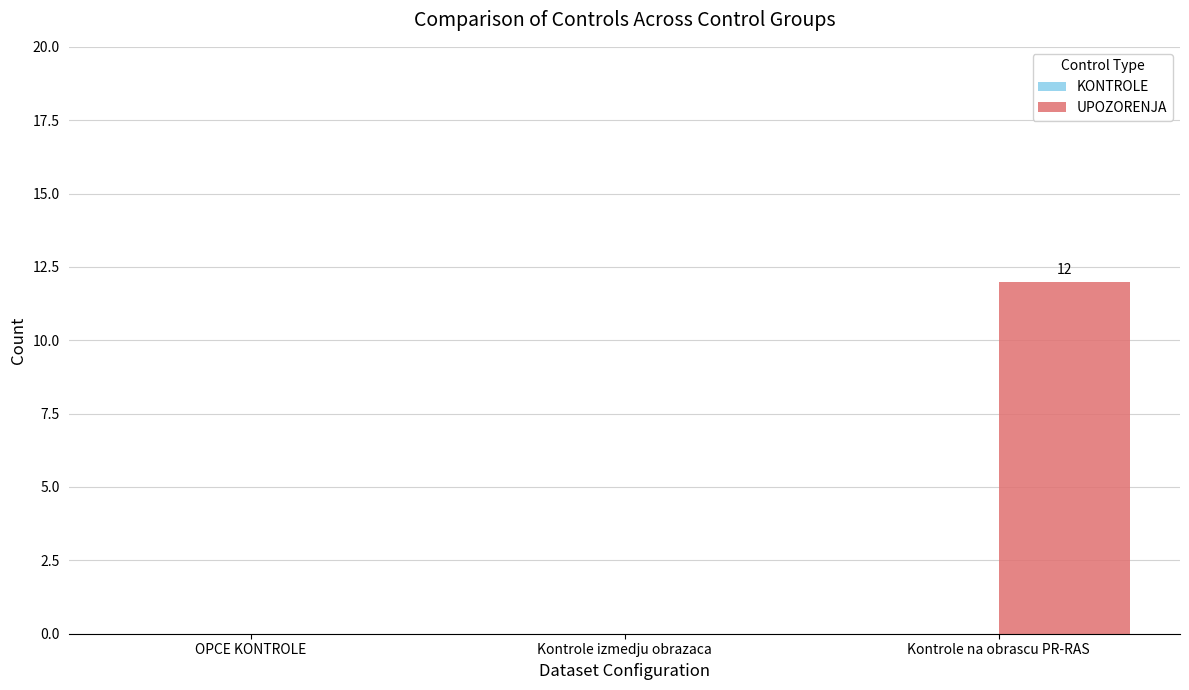

Is it true that the value at Kontrole izmedju obrazaca is -7?

False